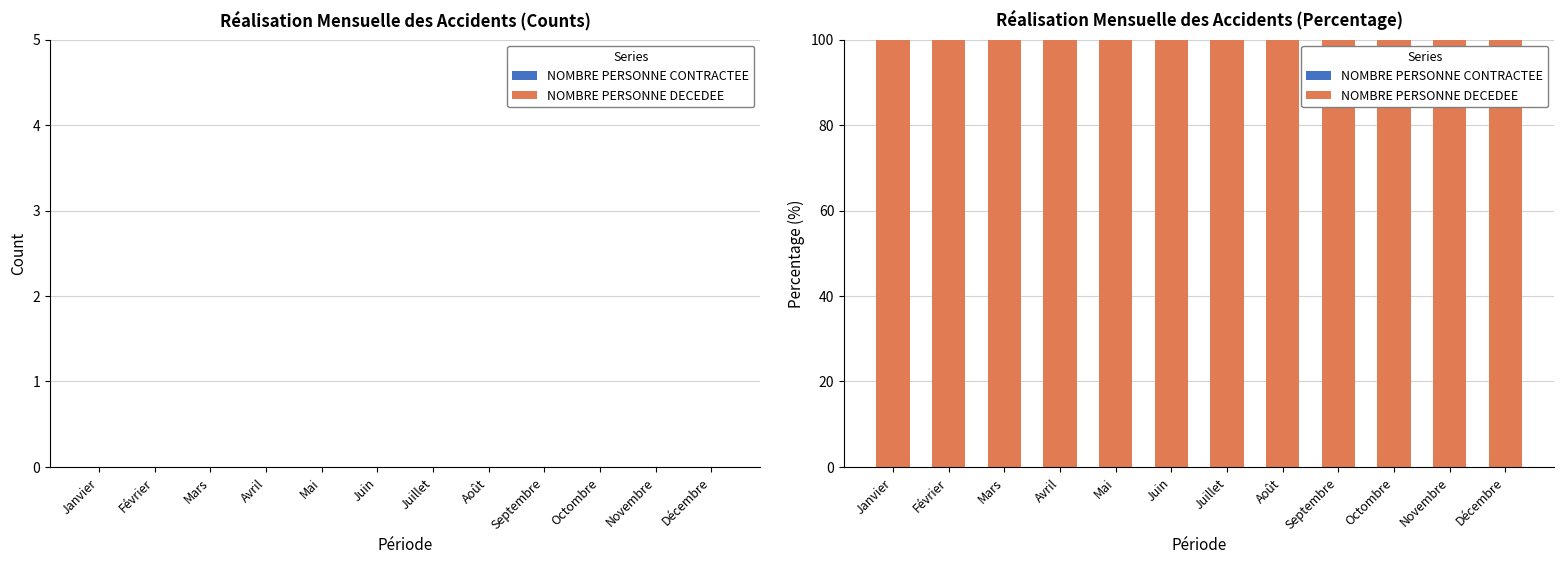

What are all the series names shown in the legend?

NOMBRE PERSONNE CONTRACTEE, NOMBRE PERSONNE DECEDEE